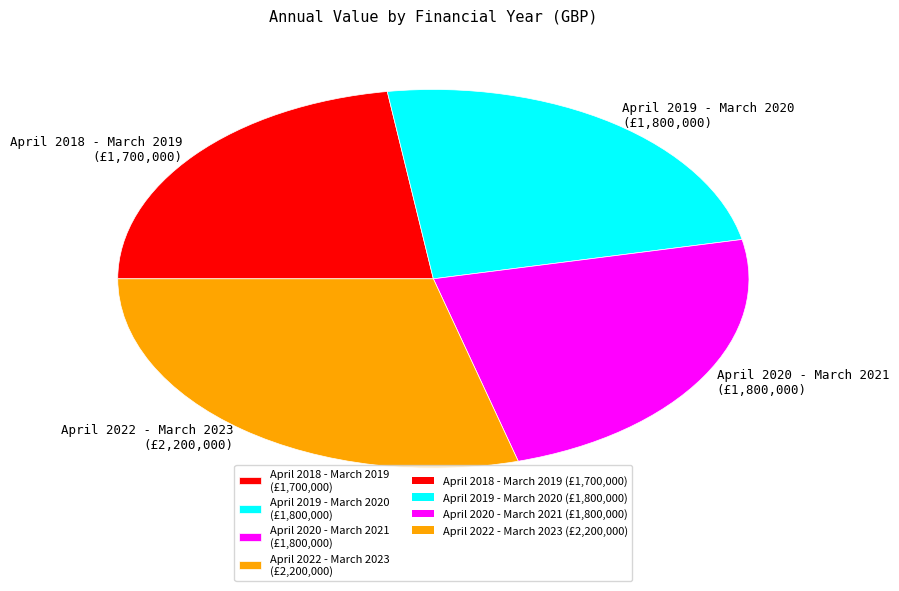

What is the ratio of the value at April 2018 - March 2019 (£1,700,000) to the value at April 2019 - March 2020 (£1,800,000)?

0.9